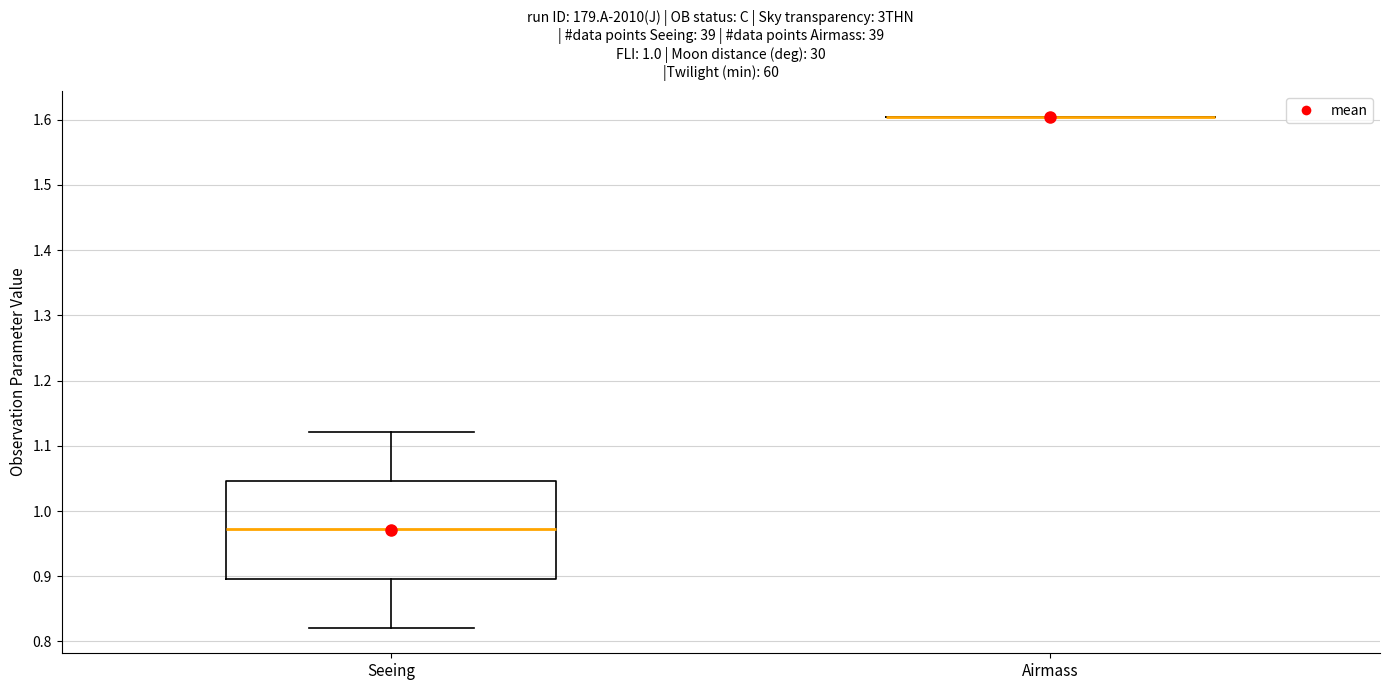

Reading left to right, read every box against the y-axis: the position of its median line, the range the box covers, and the ends of its whiskers. The values are not printed on the chart, so give them approximately, as read against the axis.

Seeing: median 0.97, box 0.90 to 1.05, whiskers 0.82 to 1.12
Airmass: box collapsed to a line at 1.60, whiskers 1.60 to 1.60